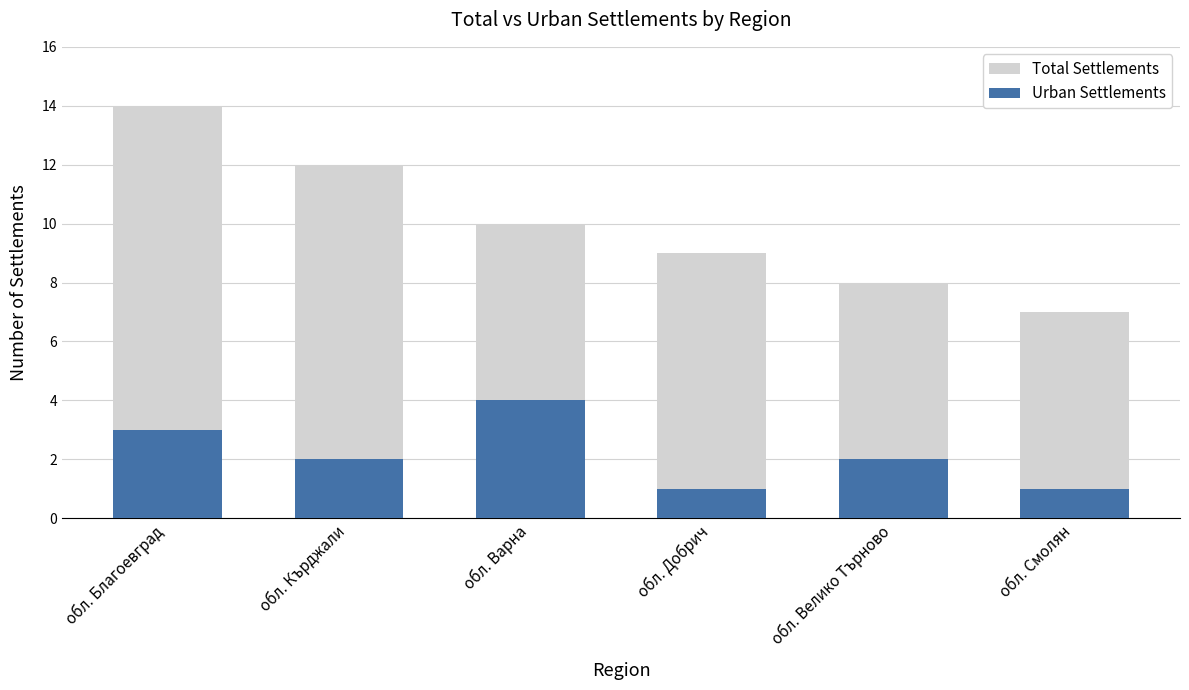

How many series are shown in this chart?

2